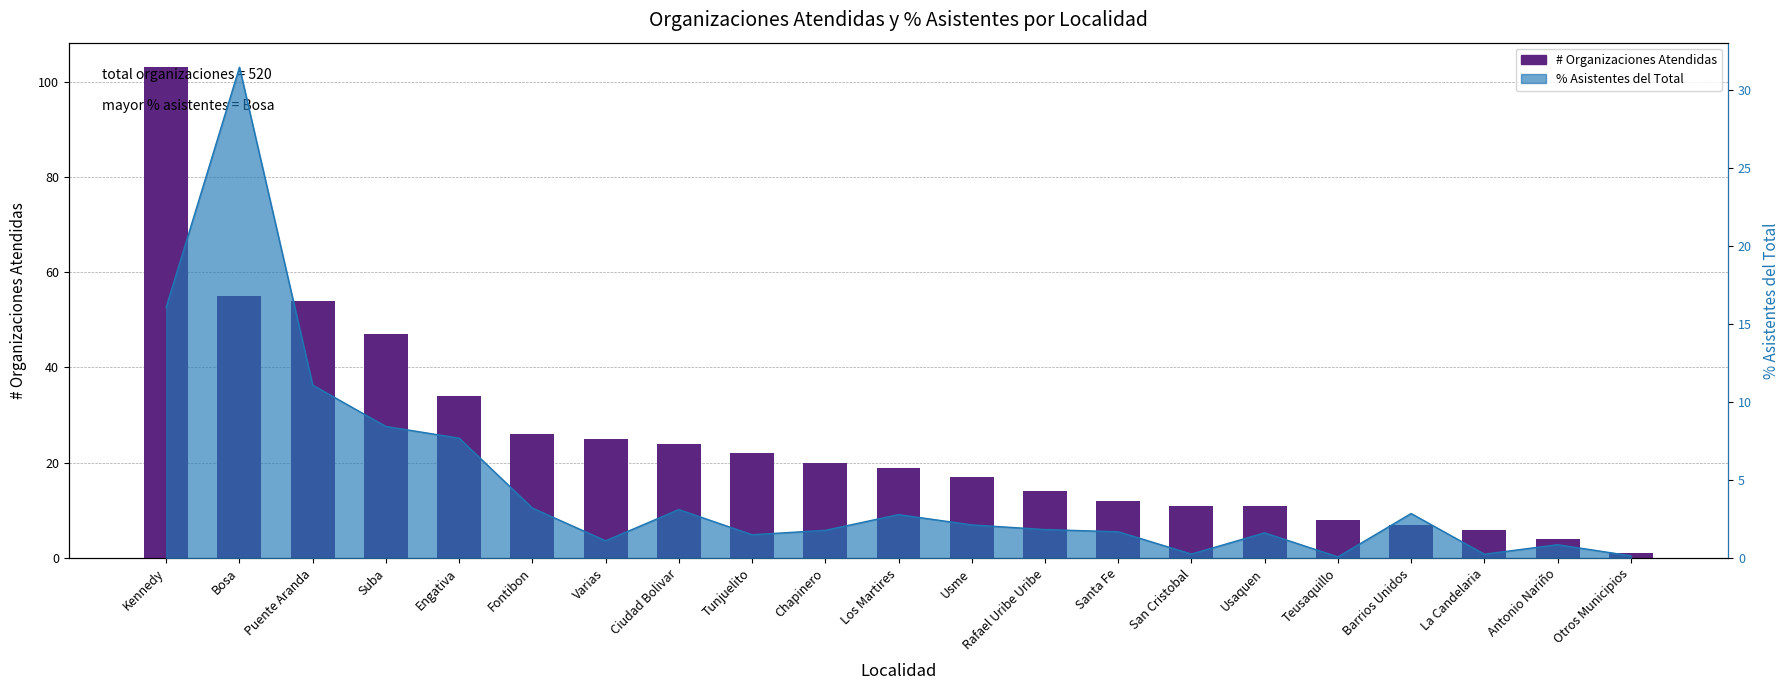

At which label is the value closest to 52?

Puente Aranda